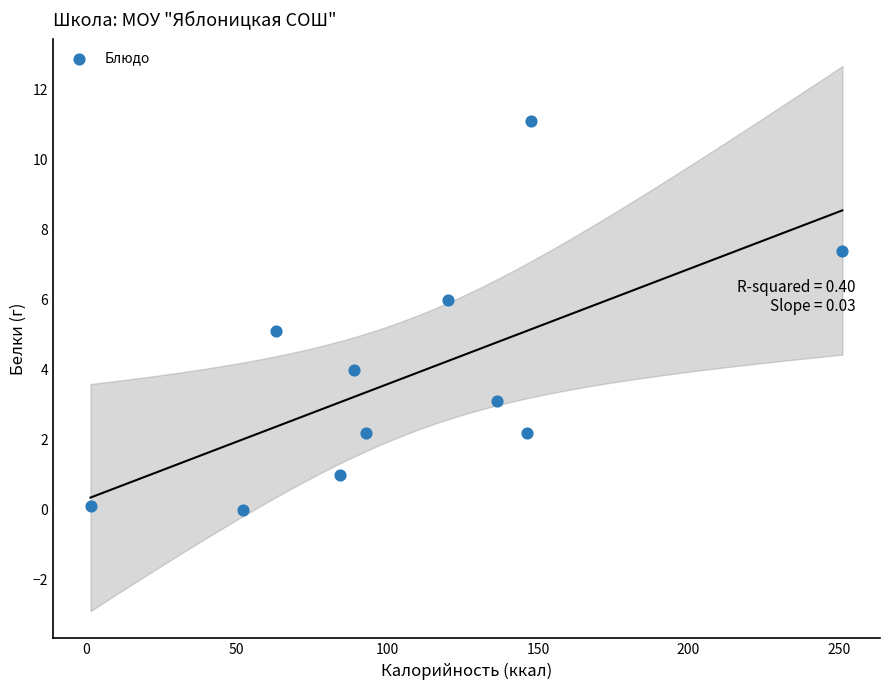

What is the range of Y values (max minus min)?

11.1